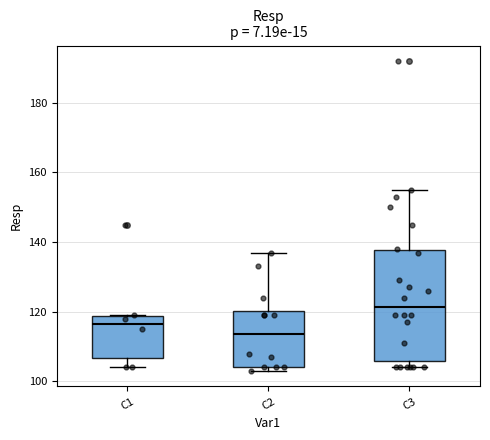

Which box is the tallest, from its lower edge to its upper edge?

C3